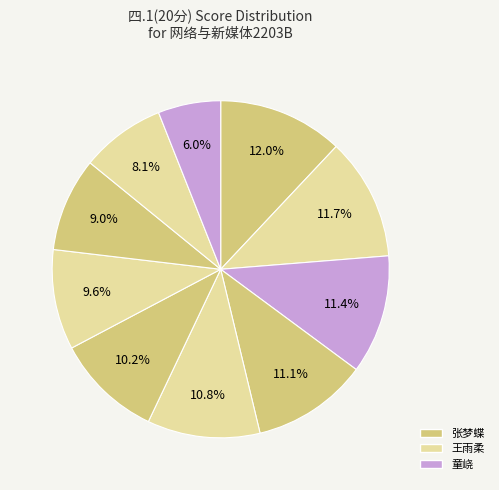

How many slices are in this pie chart?

10